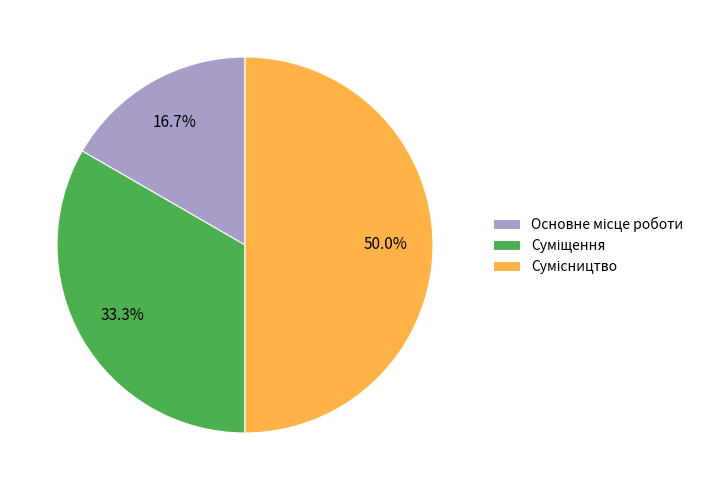

To the nearest percent, what portion does Основне місце роботи represent?

17%